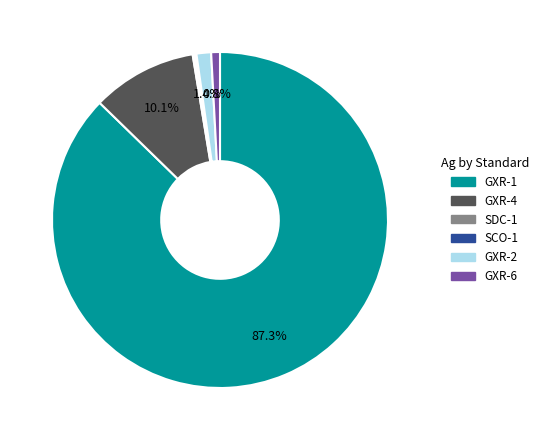

To the nearest percent, what is the combined percentage of GXR-2 and GXR-1?

89%